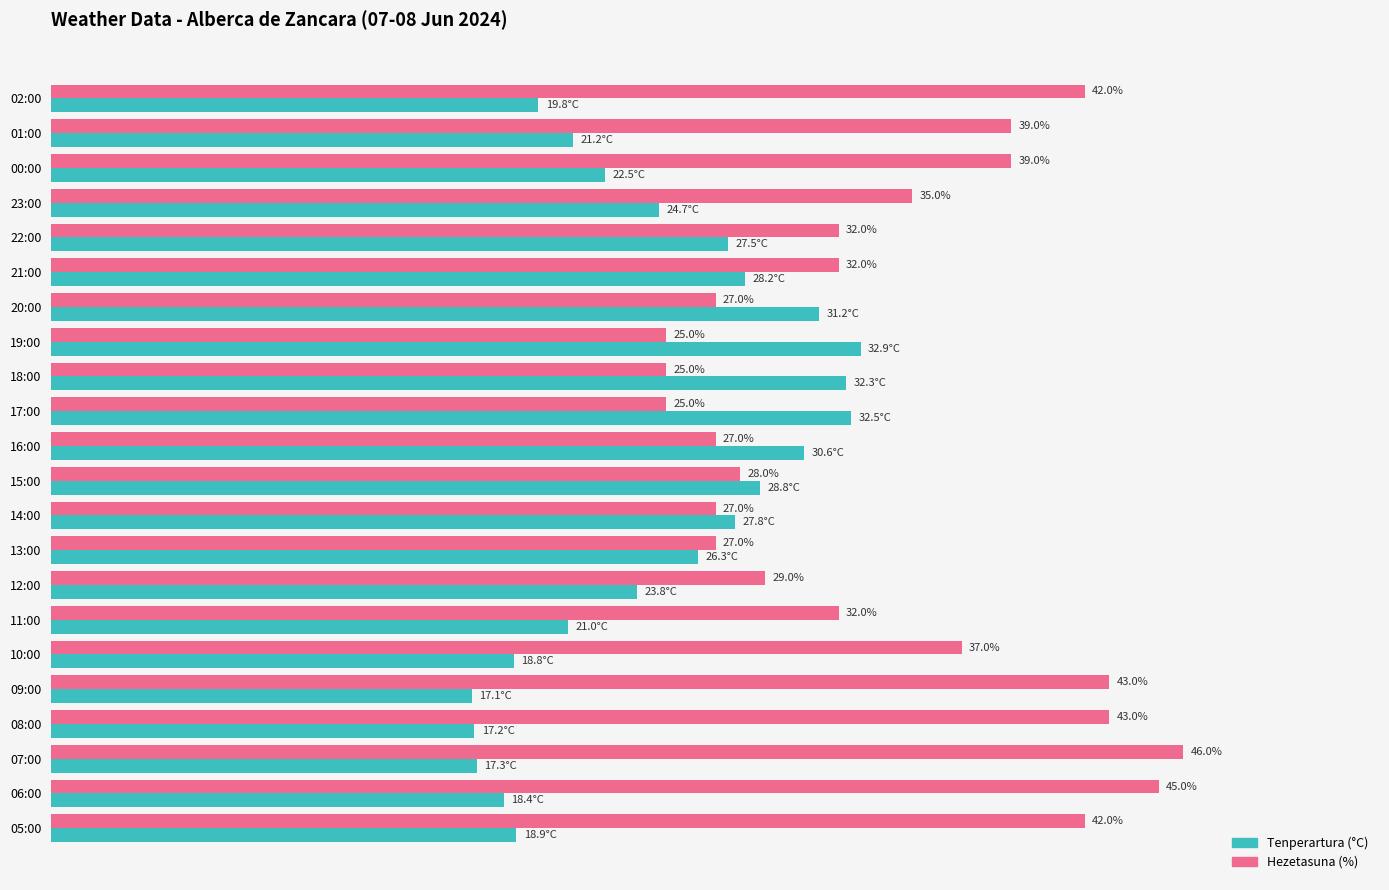

Where is Tenperartura (°C) nearest to the value 25?

23:00